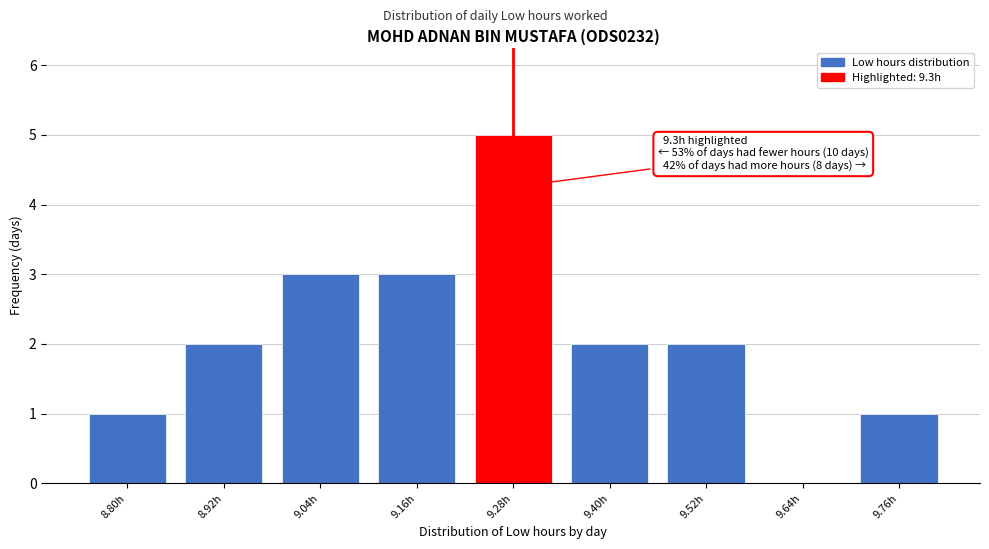

Reading left to right, list all the values displayed in this chart.

8.80h=1	8.92h=2	9.04h=3	9.16h=3	9.28h=5	9.40h=2	9.52h=2	9.64h=0	9.76h=1